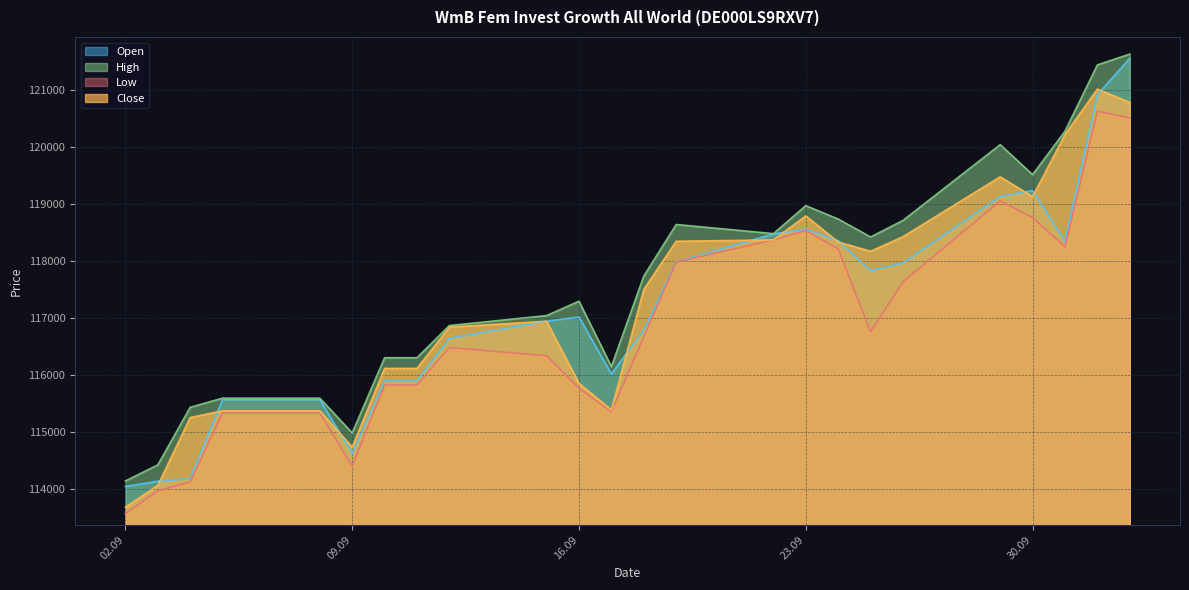

What is the label of the 22nd point from the left?

01.10.2025